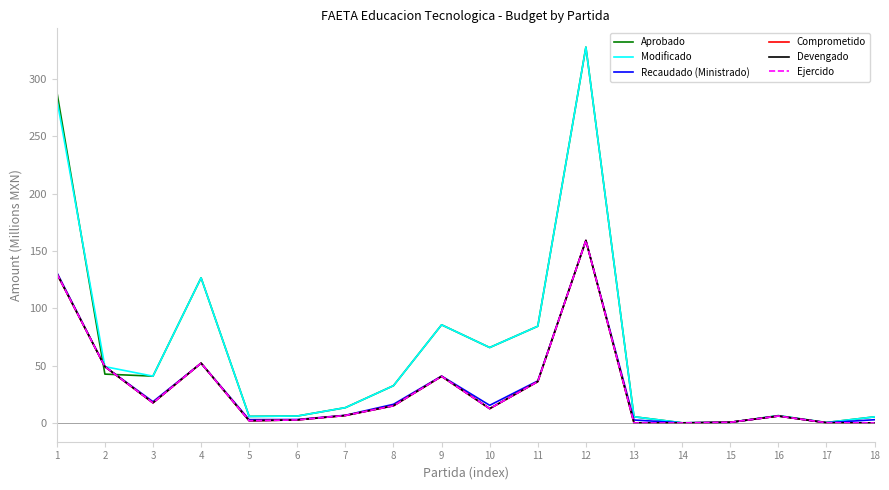

Is this an area chart (filled region under the line)?

No